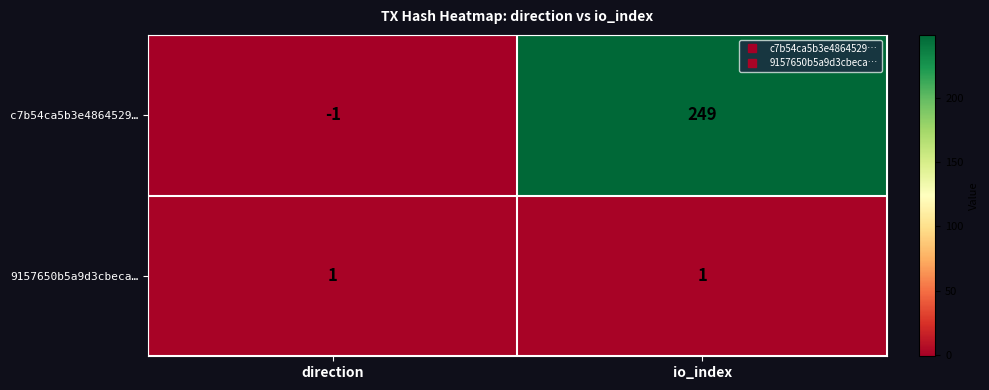

Reading left to right, what are all the values shown in this chart?

c7b54ca5b3e4864529…: -1	249
9157650b5a9d3cbeca…: 1	1